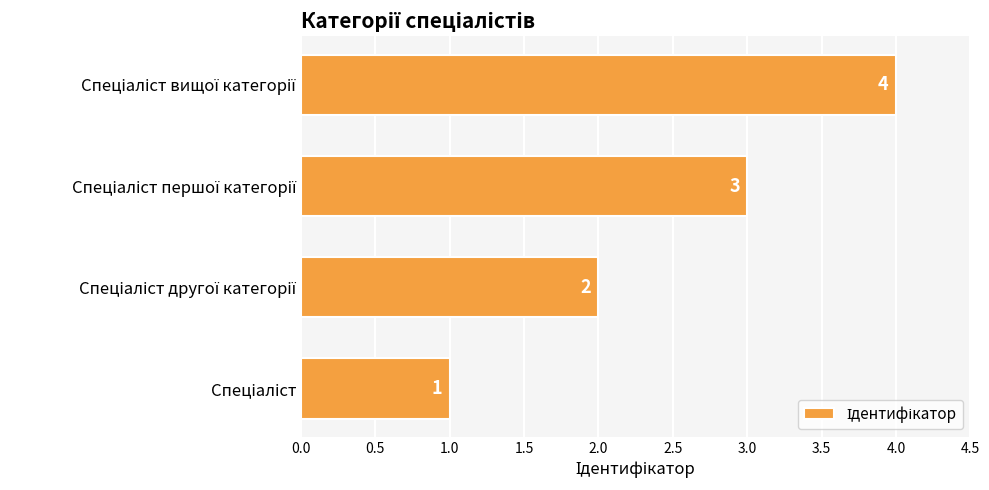

Are the bars grouped side by side (vs. stacked)?

No